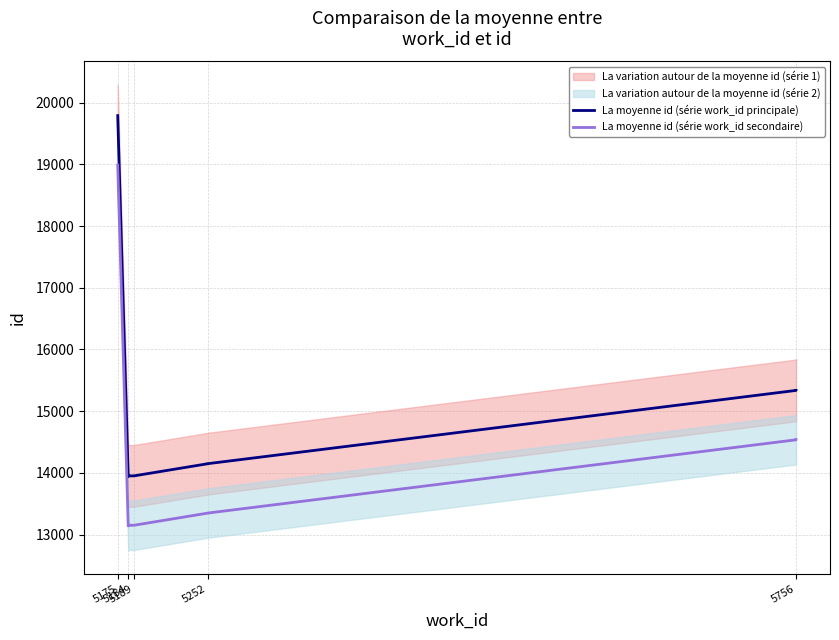

Does the chart have visible grid lines?

Yes